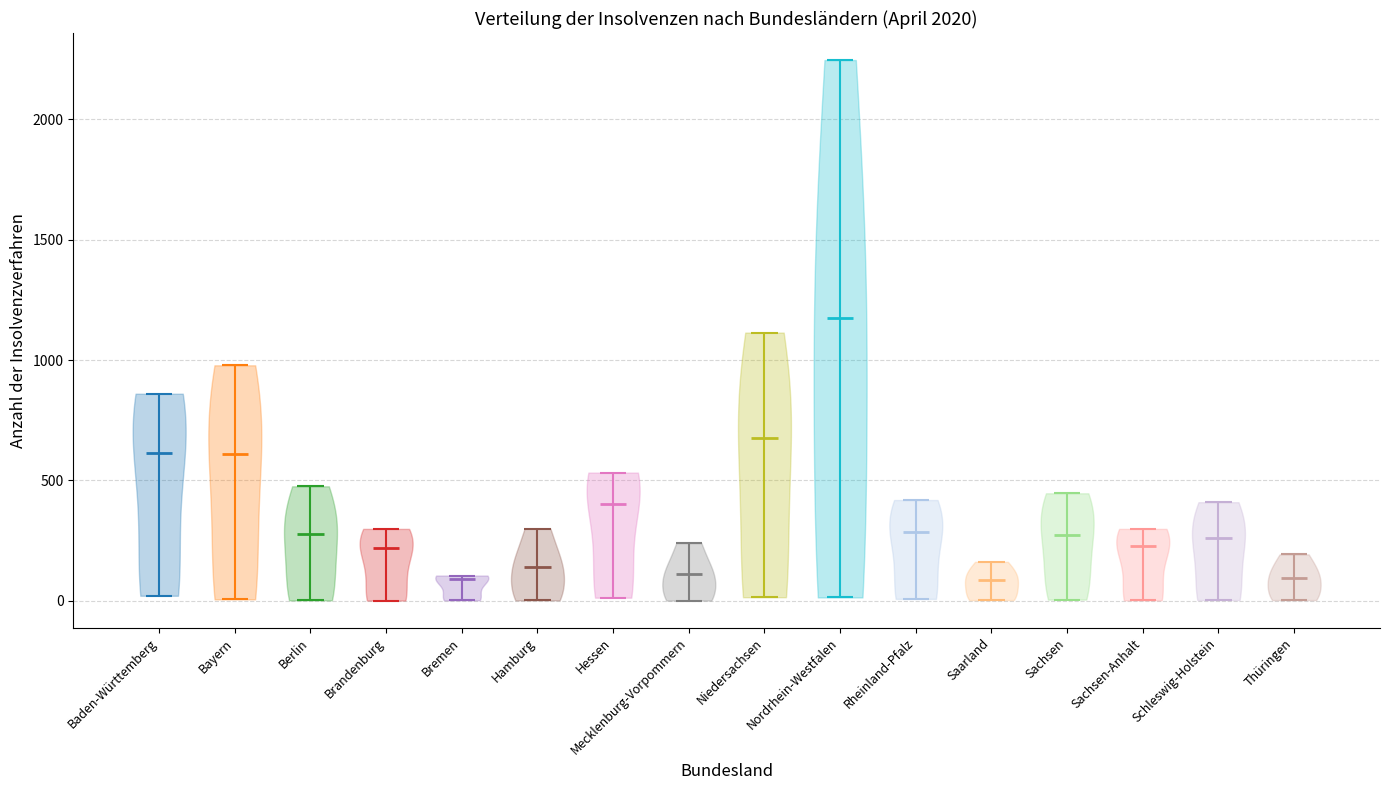

Reading left to right, read every violin against the y-axis: where its median line is, and the lowest and highest points it reaches. The values are not printed on the chart, so give them approximately, as read against the axis.

Baden-Württemberg: median line 600, lowest point 0, highest point 850
Bayern: median line 600, lowest point 0, highest point 1000
Berlin: median line 300, lowest point 0, highest point 500
Brandenburg: median line 200, lowest point 0, highest point 300
Bremen: median line 100, lowest point 0, highest point 100
Hamburg: median line 150, lowest point 0, highest point 300
Hessen: median line 400, lowest point 0, highest point 550
Mecklenburg-Vorpommern: median line 100, lowest point 0, highest point 250
Niedersachsen: median line 700, lowest point 0, highest point 1100
Nordrhein-Westfalen: median line 1150, lowest point 0, highest point 2250
Rheinland-Pfalz: median line 300, lowest point 0, highest point 400
Saarland: median line 100, lowest point 0, highest point 150
Sachsen: median line 250, lowest point 0, highest point 450
Sachsen-Anhalt: median line 250, lowest point 0, highest point 300
Schleswig-Holstein: median line 250, lowest point 0, highest point 400
Thüringen: median line 100, lowest point 0, highest point 200